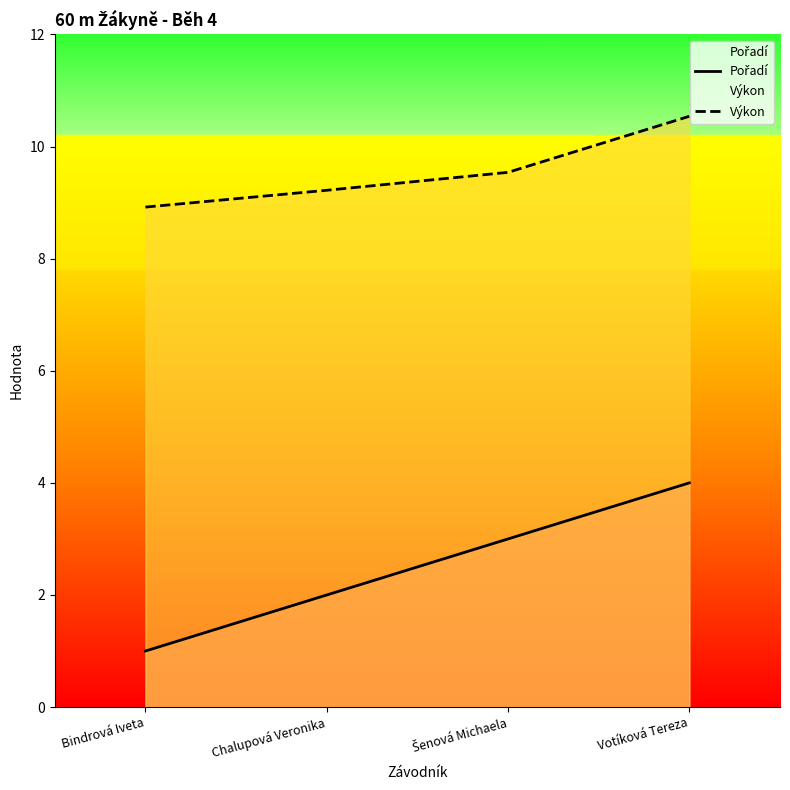

Is the value of Pořadí at Bindrová Iveta greater than the value of Výkon at Chalupová Veronika?

No